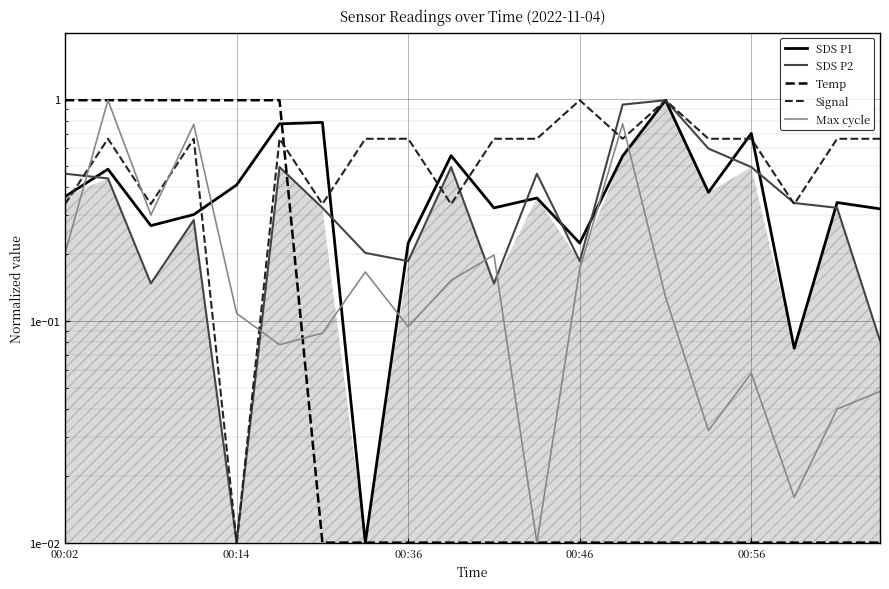

At which label does SDS P1 reach its minimum?

7